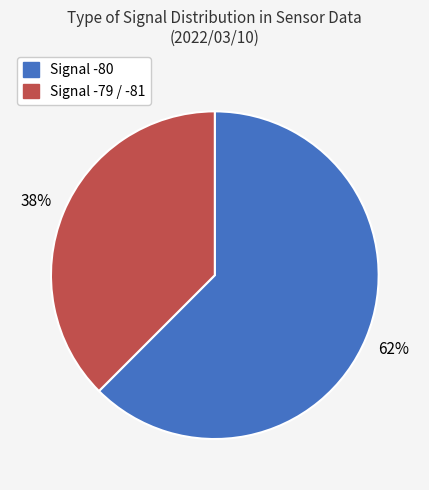

Does any single category account for the majority?

Yes